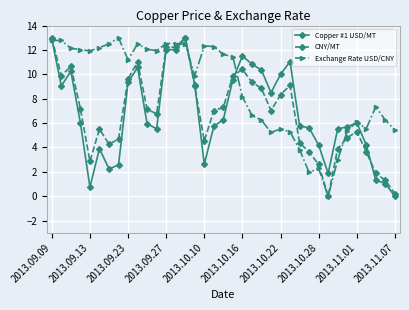

How many distinct data groups are displayed?

3